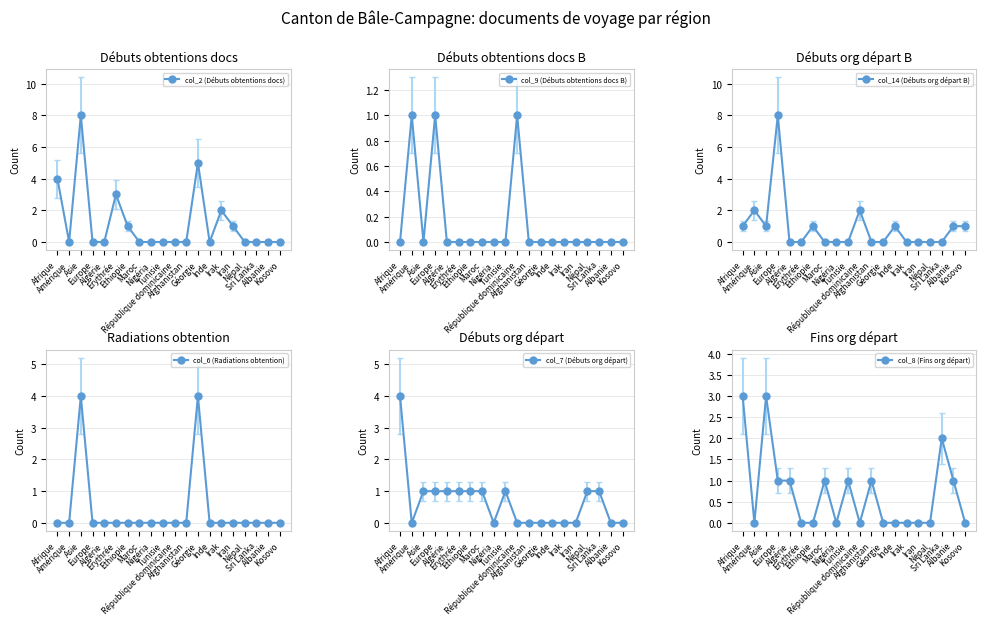

Is the value of col_9 (Débuts obtentions docs B) at Sri Lanka greater than the value of col_8 (Fins org départ) at Algérie?

No